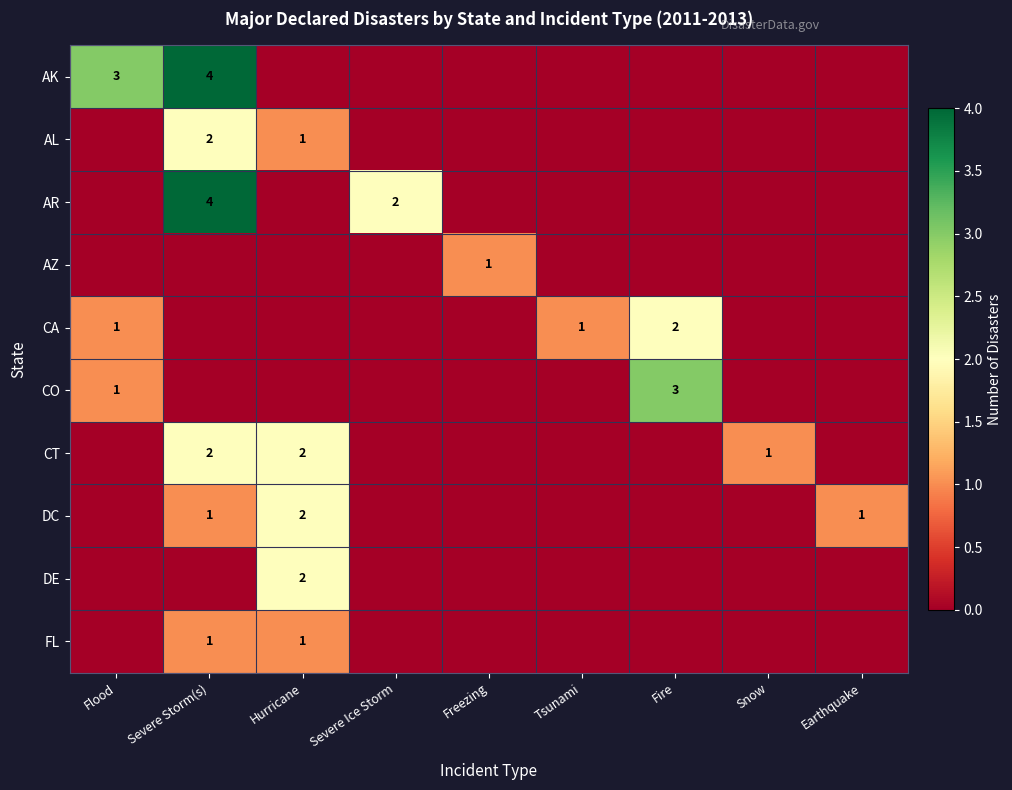

Is it true that AR equals 2 at Severe Ice Storm?

True